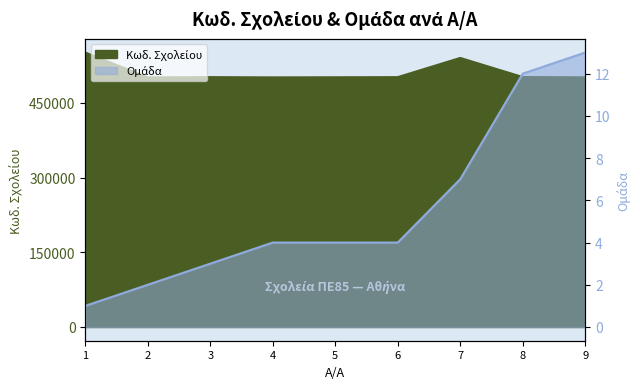

Reading left to right, list all the values displayed in this chart.

Κωδ. Σχολείου: 551110	501191	501696	501199	501406	501686	540241	501867	501331
Ομάδα: 1	2	3	4	4	4	7	12	13